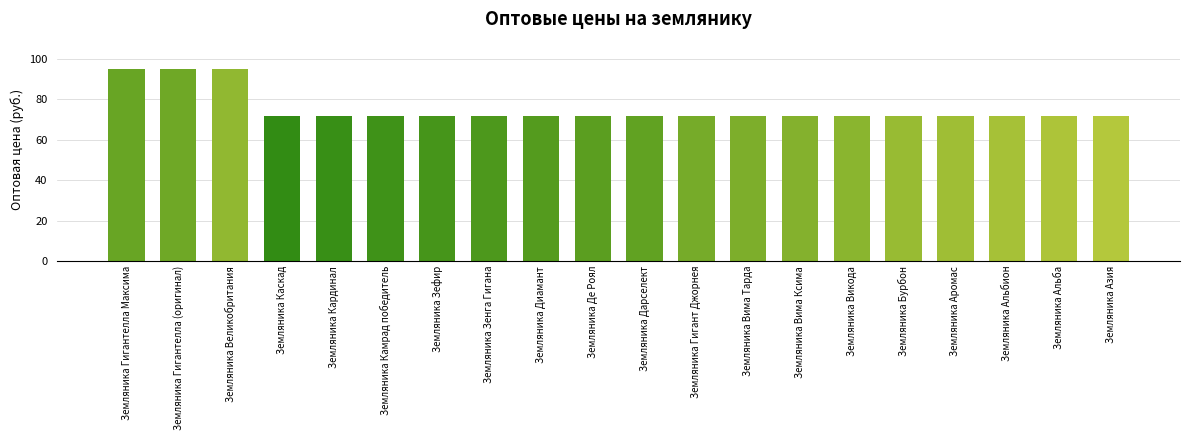

What is the sum of all values?

1509